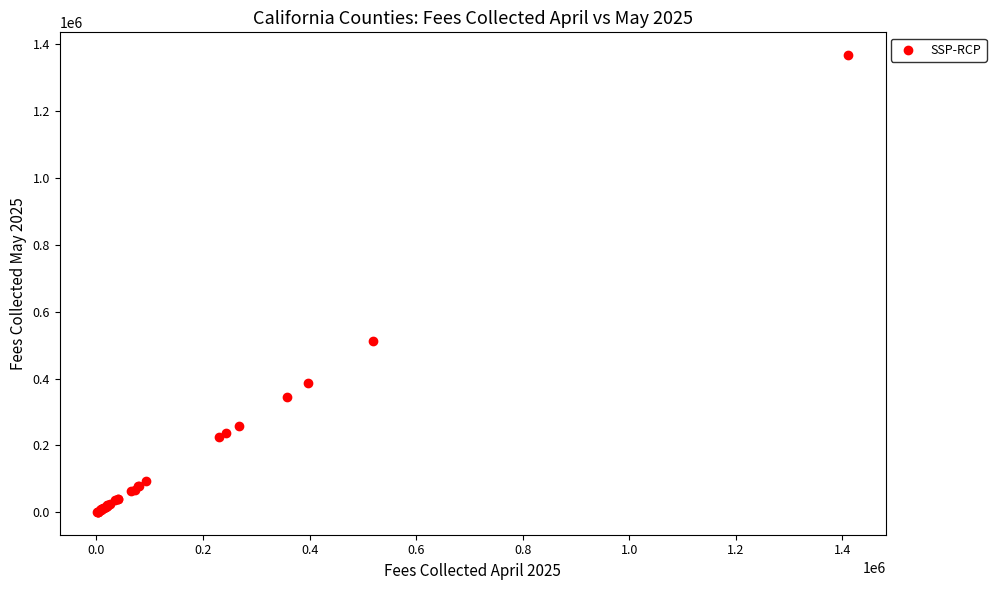

What Y value in the scatter plot is closest to 684098?

513498.0